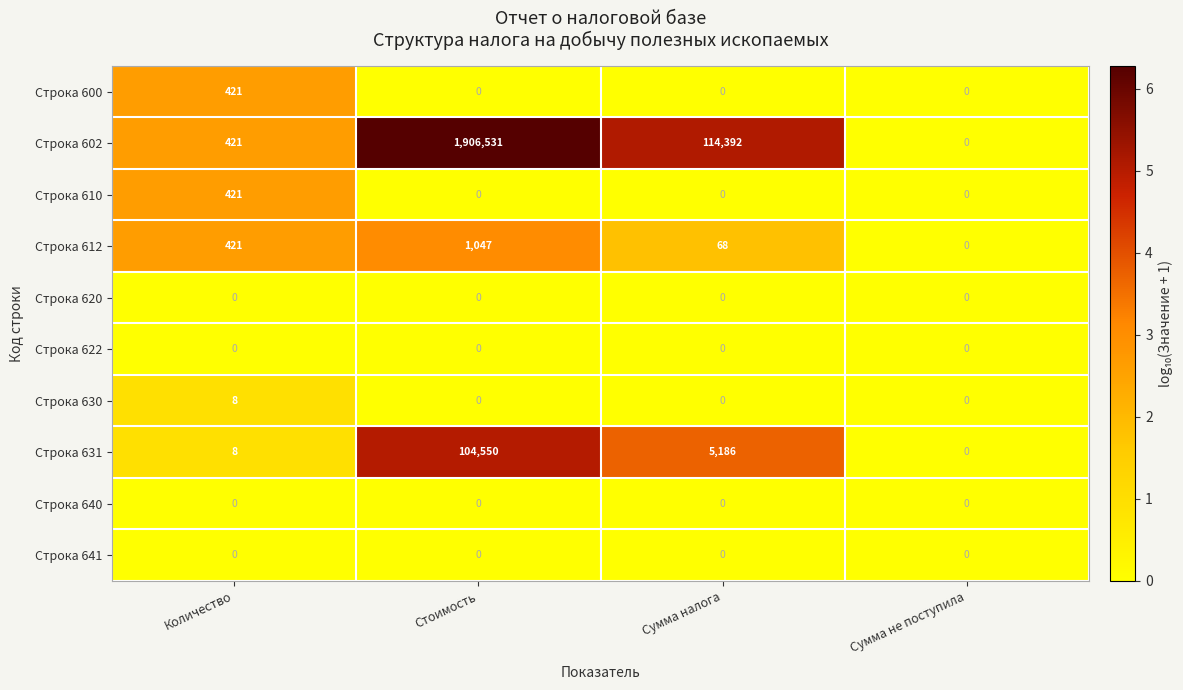

Which series changed the most between Стоимость and Сумма не поступила?

Строка 602